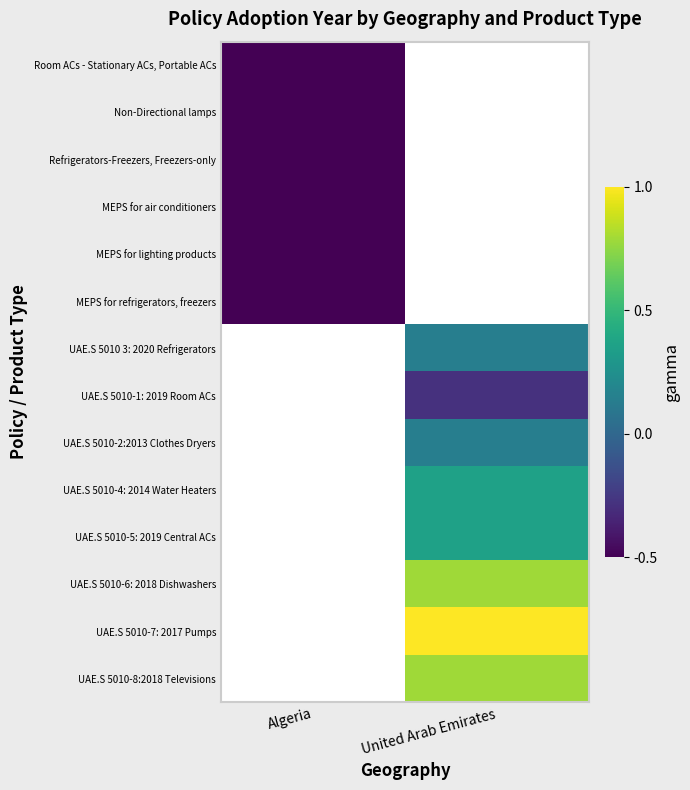

Between Algeria and United Arab Emirates, which is larger?

United Arab Emirates